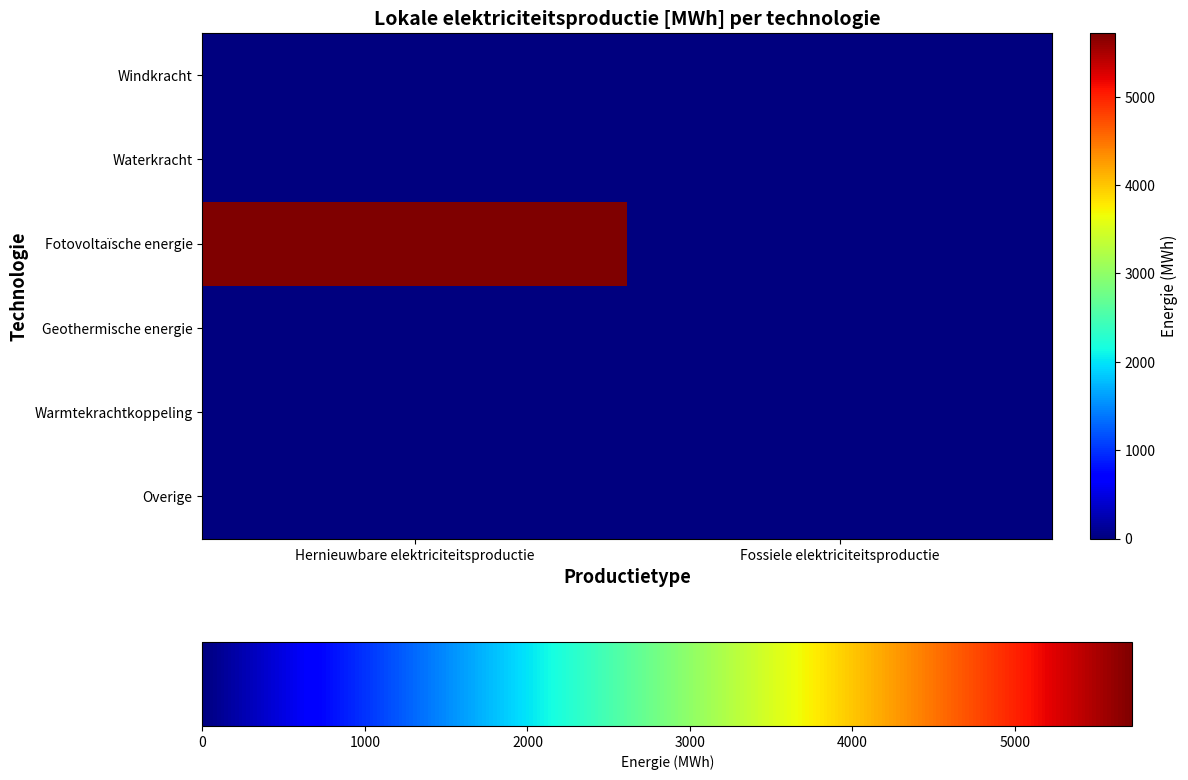

Count the number of categories in the chart.

2